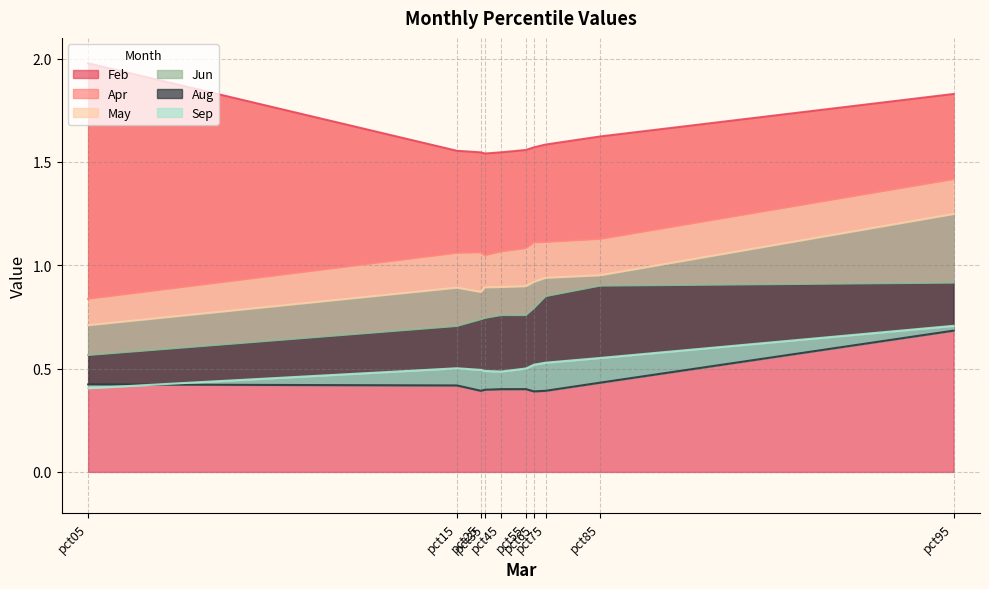

How many interior local valleys does the May series have?

1